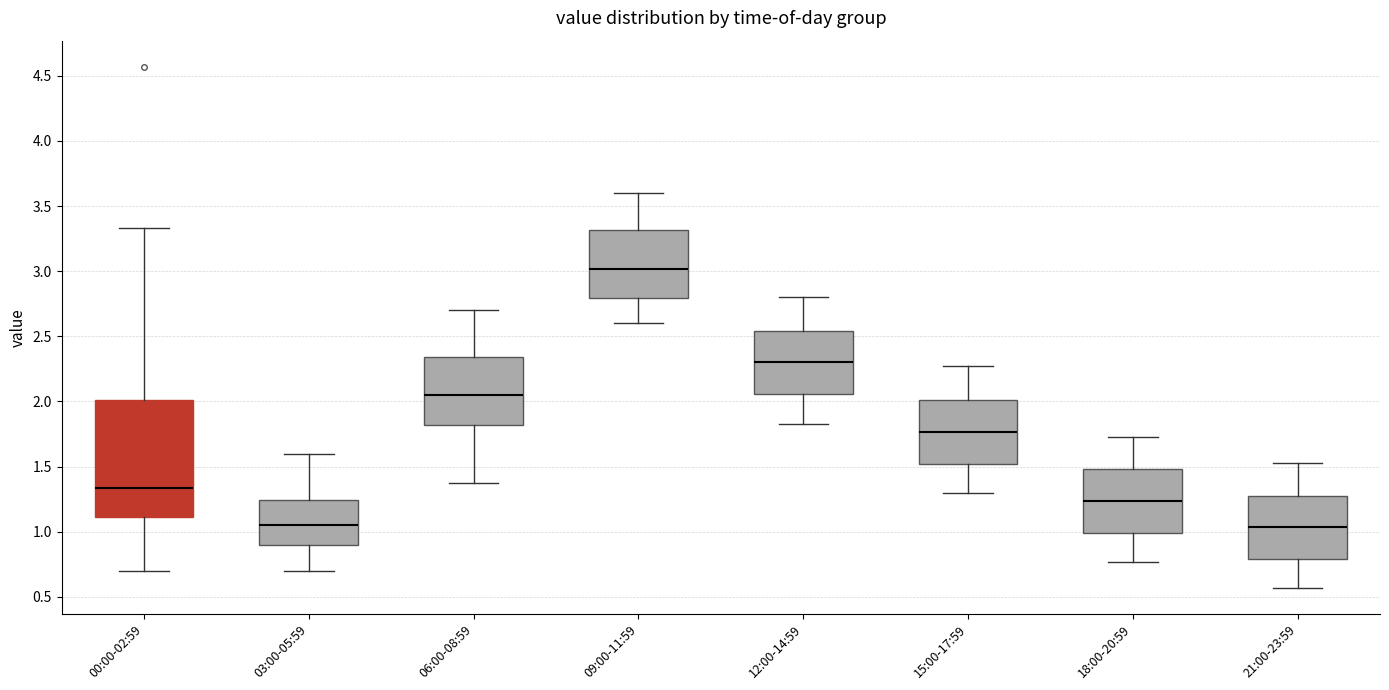

Reading left to right, read every box against the y-axis: the position of its median line, the range the box covers, and the ends of its whiskers. The values are not printed on the chart, so give them approximately, as read against the axis.

00:00-02:59: median 1.35, box 1.10 to 2.00, whiskers 0.70 to 3.35
03:00-05:59: median 1.05, box 0.90 to 1.25, whiskers 0.70 to 1.60
06:00-08:59: median 2.05, box 1.80 to 2.35, whiskers 1.35 to 2.70
09:00-11:59: median 3.00, box 2.80 to 3.30, whiskers 2.60 to 3.60
12:00-14:59: median 2.30, box 2.05 to 2.55, whiskers 1.85 to 2.80
15:00-17:59: median 1.75, box 1.50 to 2.00, whiskers 1.30 to 2.25
18:00-20:59: median 1.25, box 1.00 to 1.50, whiskers 0.75 to 1.75
21:00-23:59: median 1.05, box 0.80 to 1.30, whiskers 0.55 to 1.55